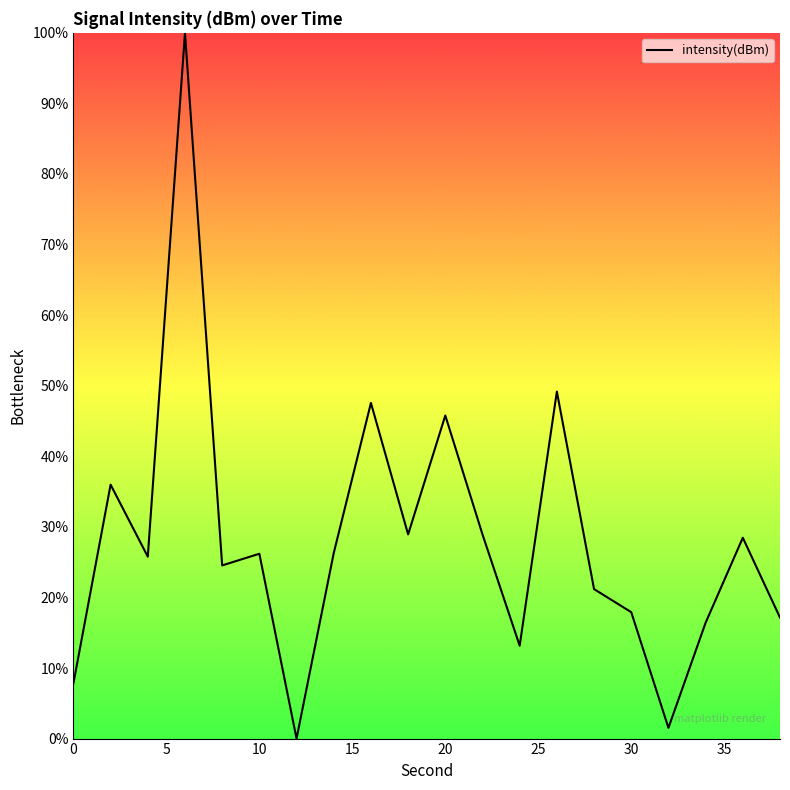

True or false: the data has more than 2 interior local peaks.

True